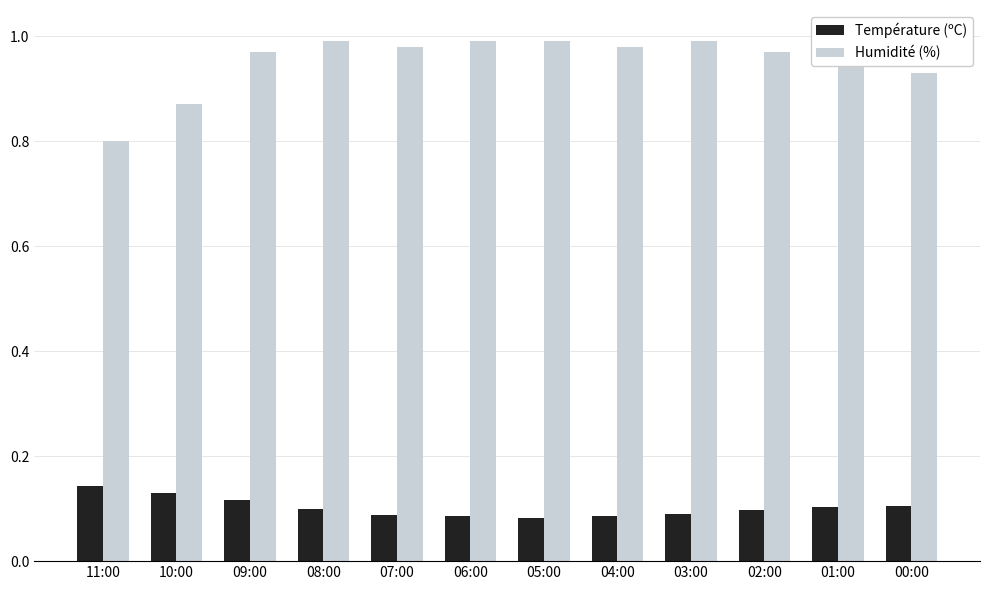

Are the bars horizontal?

No